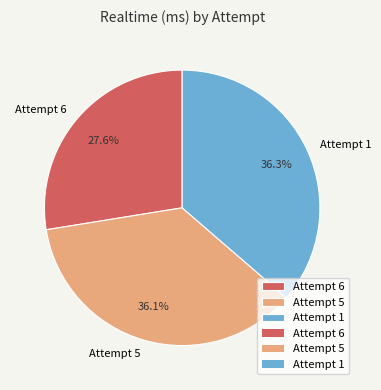

To the nearest percent, what percentage of the pie is Attempt 5?

36%